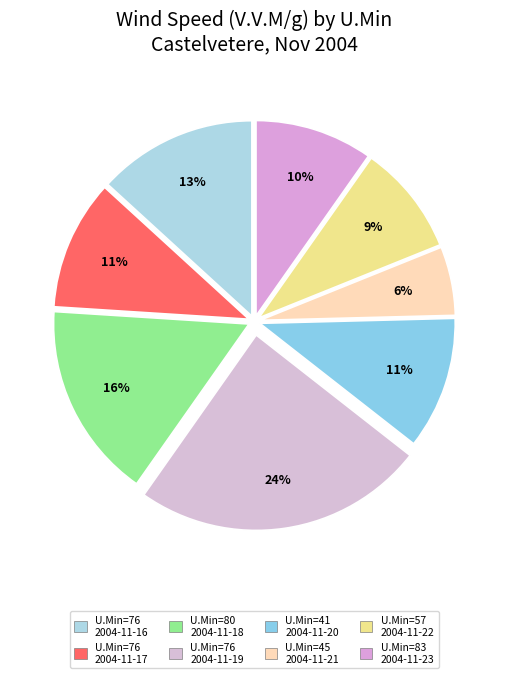

How many slices are in this pie chart?

8